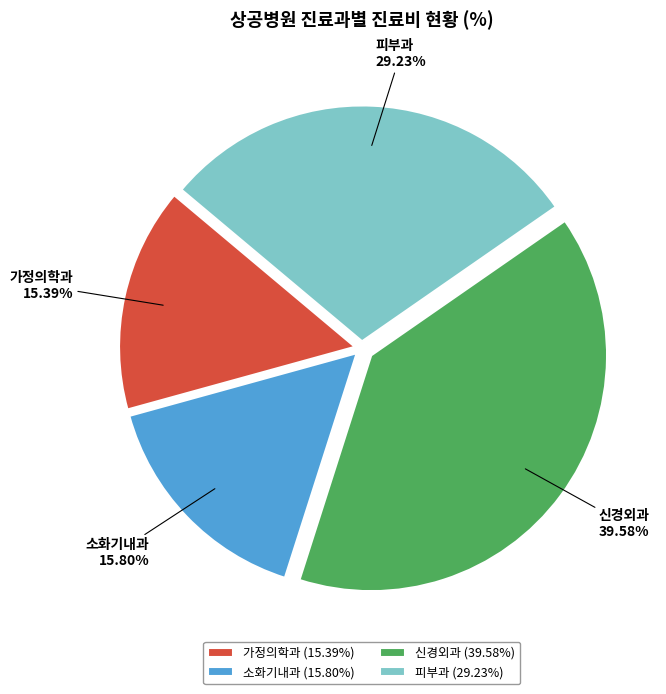

Which has a higher value, 신경외과 or 피부과?

신경외과